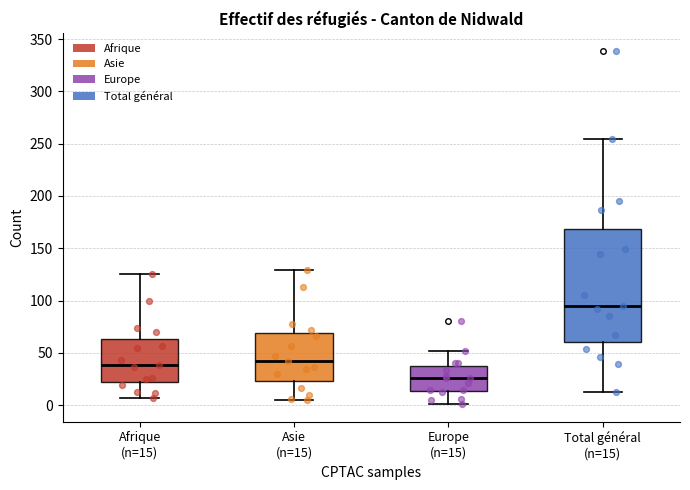

Reading left to right, transcribe this box plot: for each box, give where its median line is, the range the box spans, and where its two whiskers end, as read against the y-axis. The values are not printed on the chart, so give them approximately, as read against the axis.

Afrique (n=15): median 40, box 20 to 65, whiskers 5 to 125
Asie (n=15): median 40, box 25 to 70, whiskers 5 to 130
Europe (n=15): median 25, box 15 to 35, whiskers 0 to 50
Total général (n=15): median 95, box 60 to 170, whiskers 15 to 255